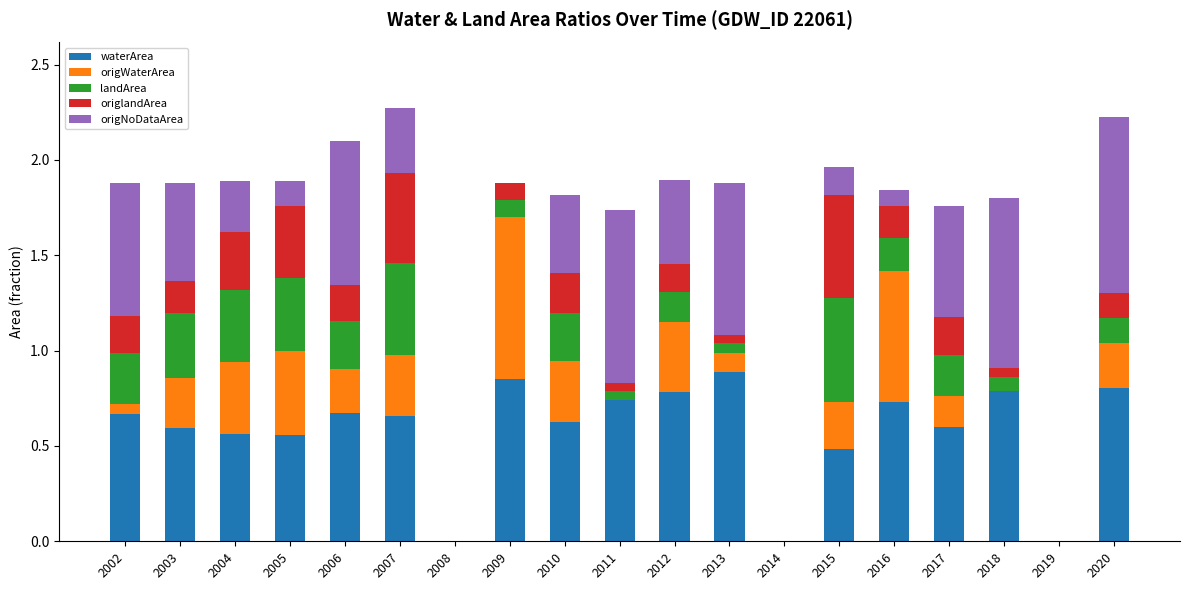

What is the maximum value for waterArea?

0.9